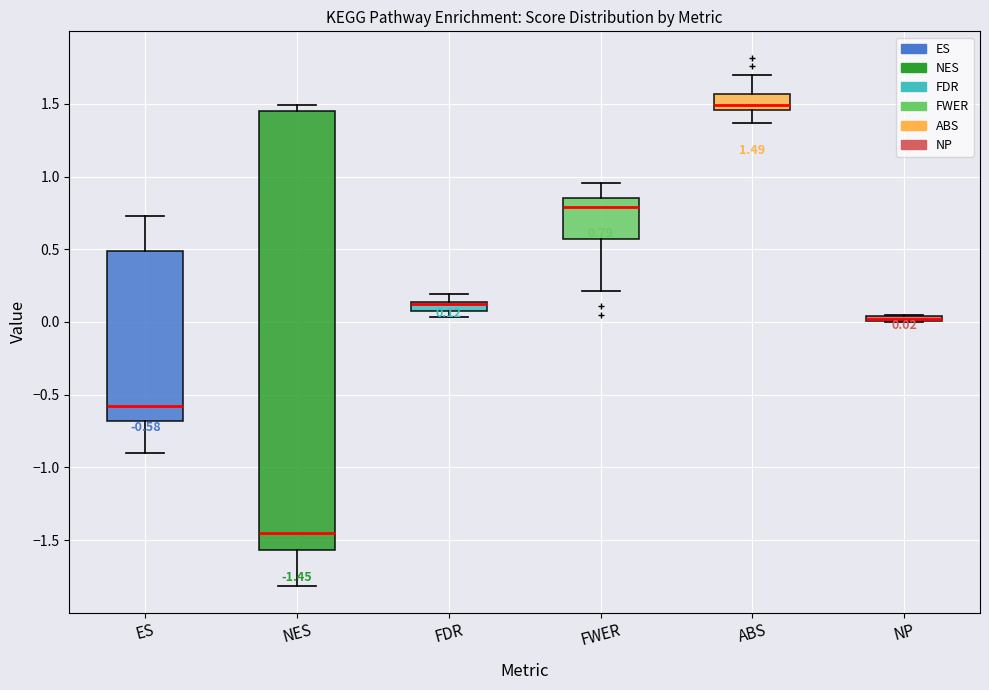

Comparing the boxes themselves (not the whiskers), which one is the tallest?

NES